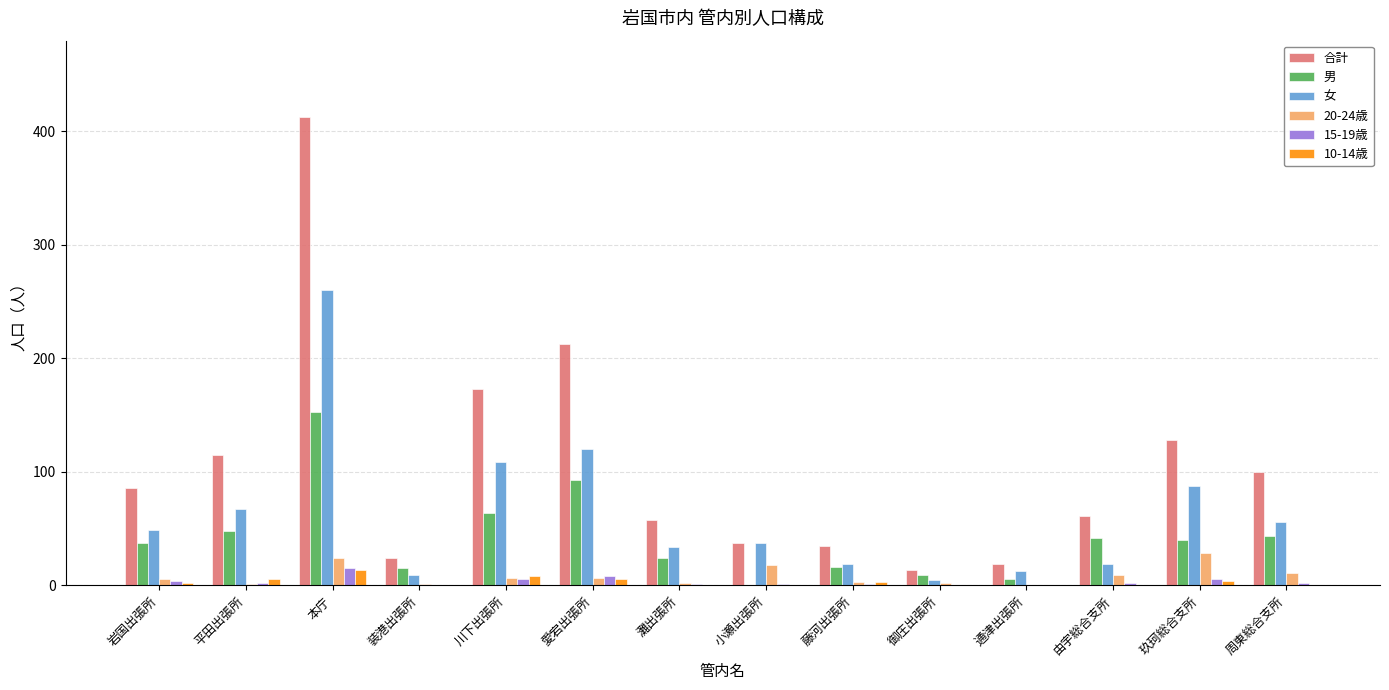

Count the number of categories in the chart.

14